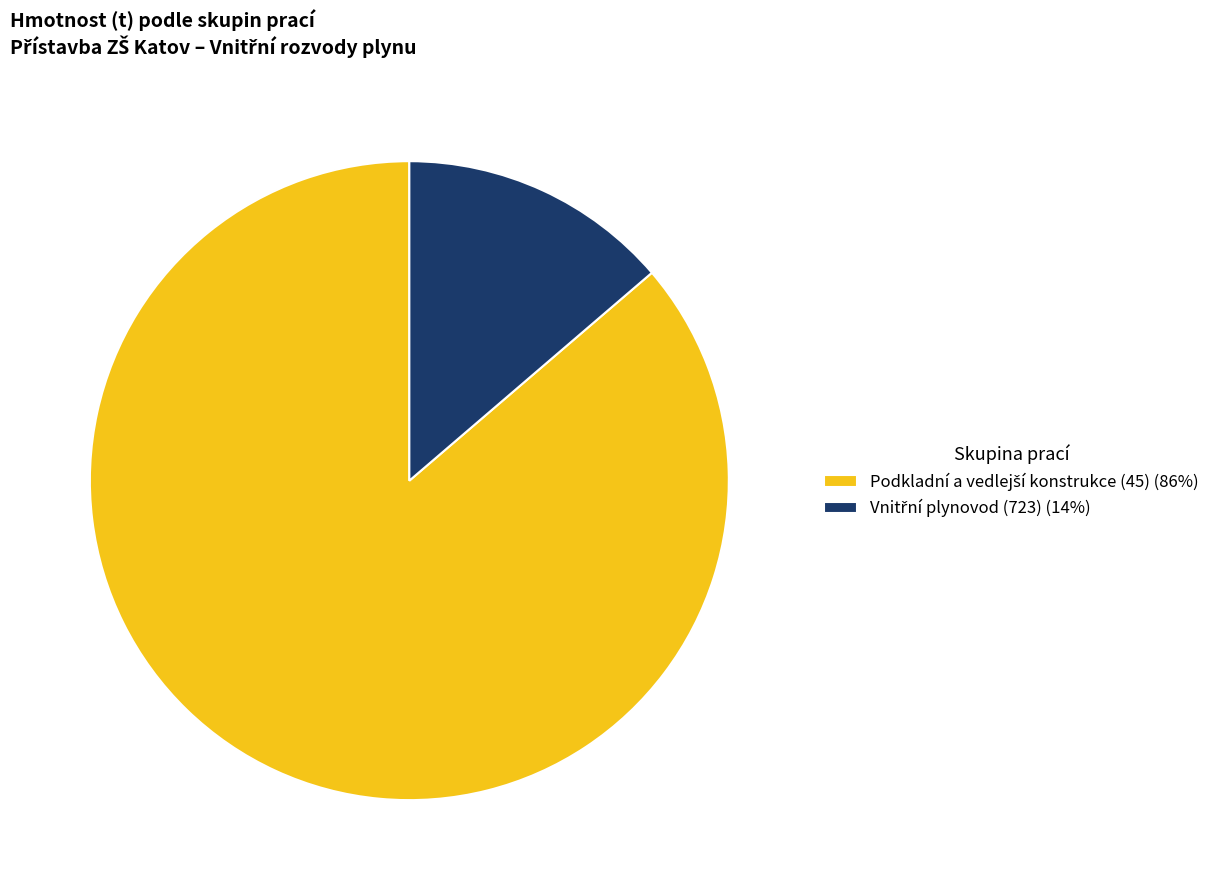

Is there a majority slice in this chart?

Yes